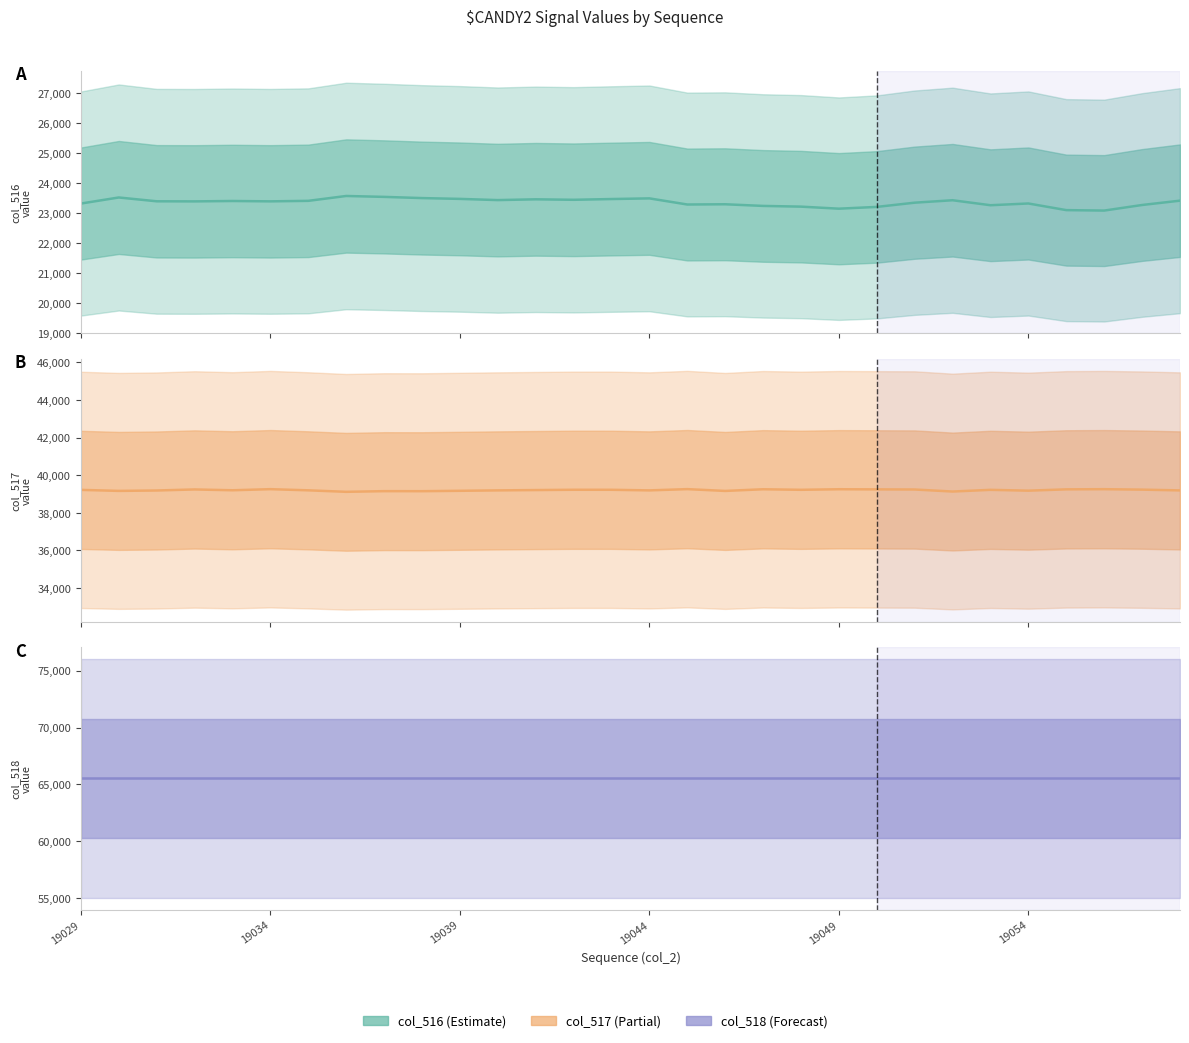

Is the value of col_518 at 18 greater than the value of col_516 at 12?

Yes